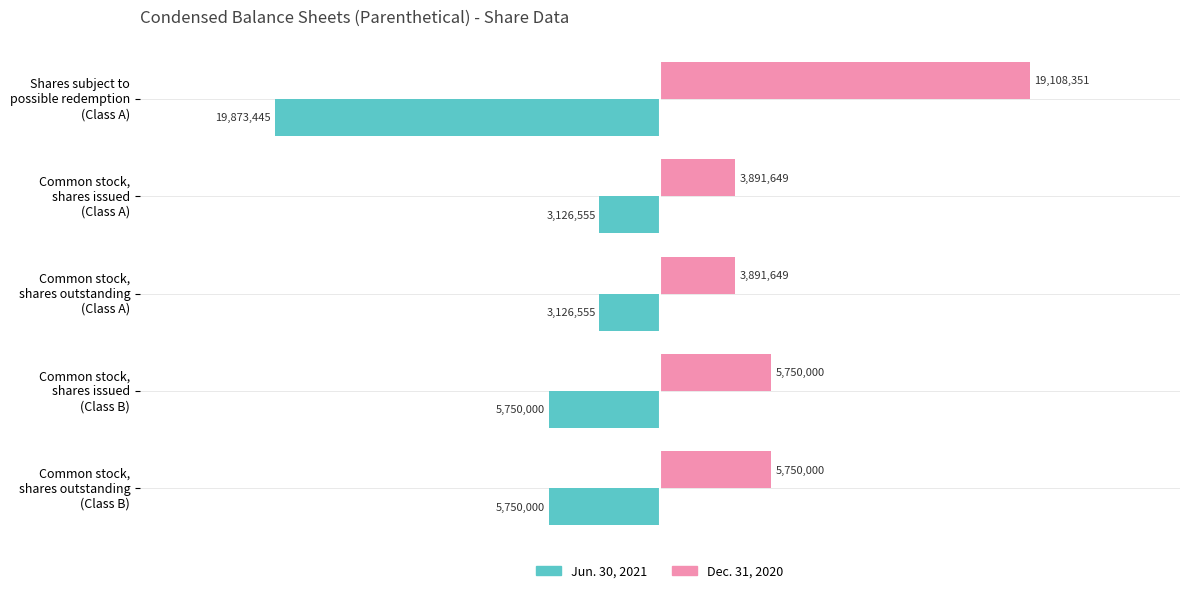

How many Dec. 31, 2020 values are between 3891649 and 5750000?

4